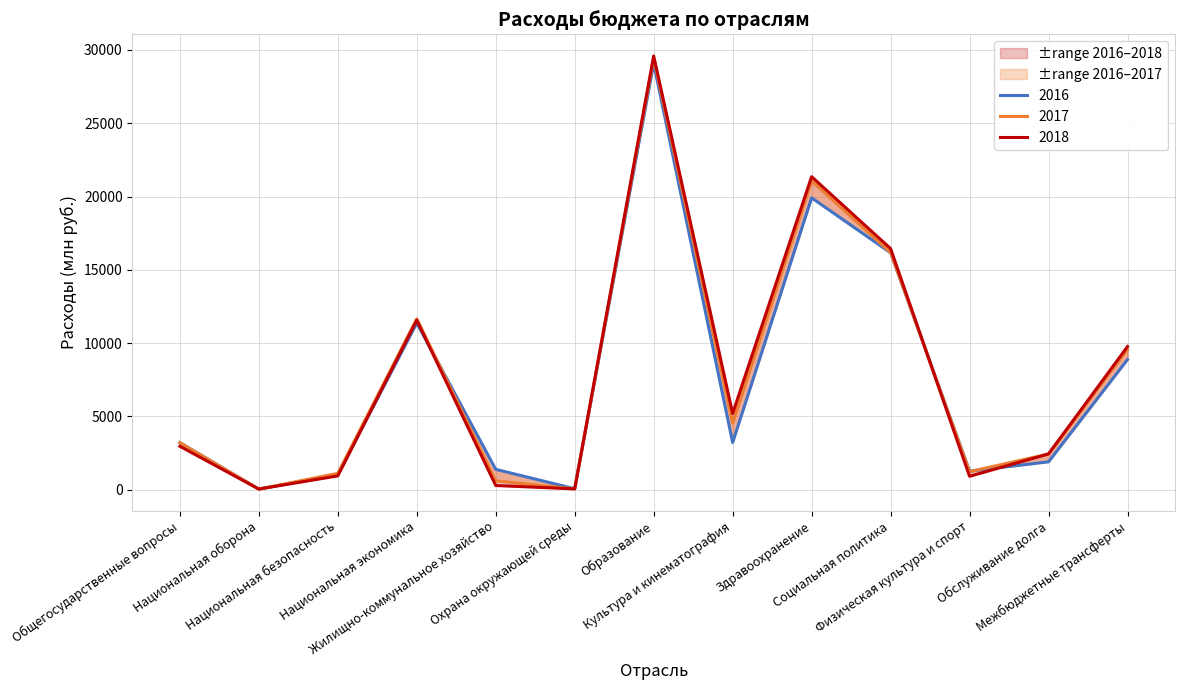

What is the minimum value for 2017?

34.8